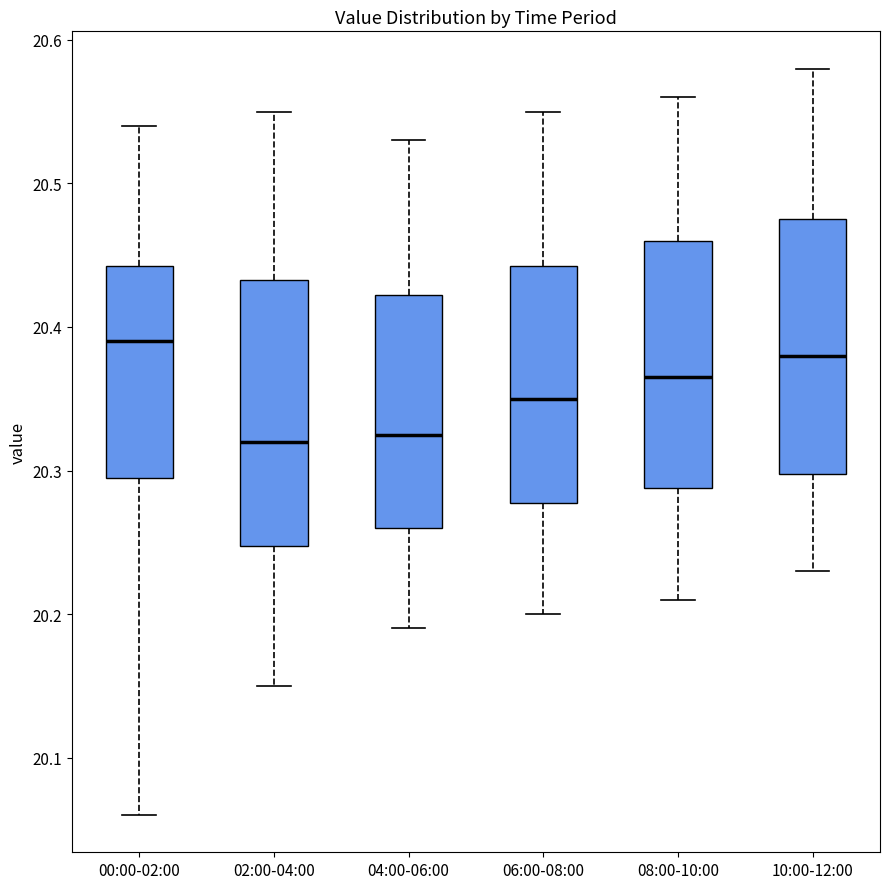

Reading left to right, read every box against the y-axis: the position of its median line, the range the box covers, and the ends of its whiskers. The values are not printed on the chart, so give them approximately, as read against the axis.

00:00-02:00: median 20.39, box 20.30 to 20.44, whiskers 20.06 to 20.54
02:00-04:00: median 20.32, box 20.25 to 20.43, whiskers 20.15 to 20.55
04:00-06:00: median 20.33, box 20.26 to 20.42, whiskers 20.19 to 20.53
06:00-08:00: median 20.35, box 20.28 to 20.44, whiskers 20.20 to 20.55
08:00-10:00: median 20.37, box 20.29 to 20.46, whiskers 20.21 to 20.56
10:00-12:00: median 20.38, box 20.30 to 20.48, whiskers 20.23 to 20.58